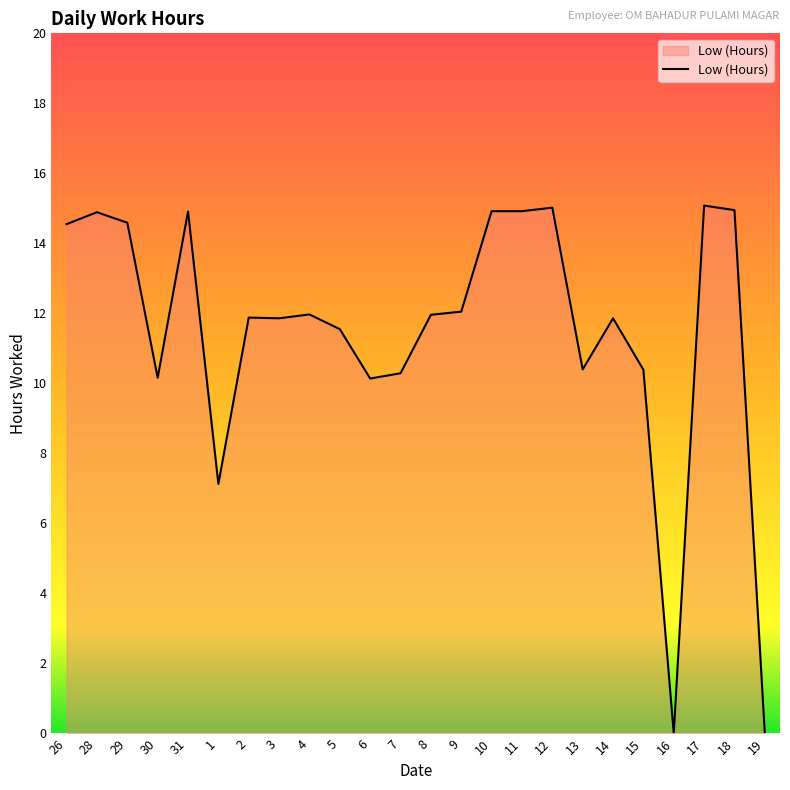

What is the sum of the values at 10 and 7?

25.2